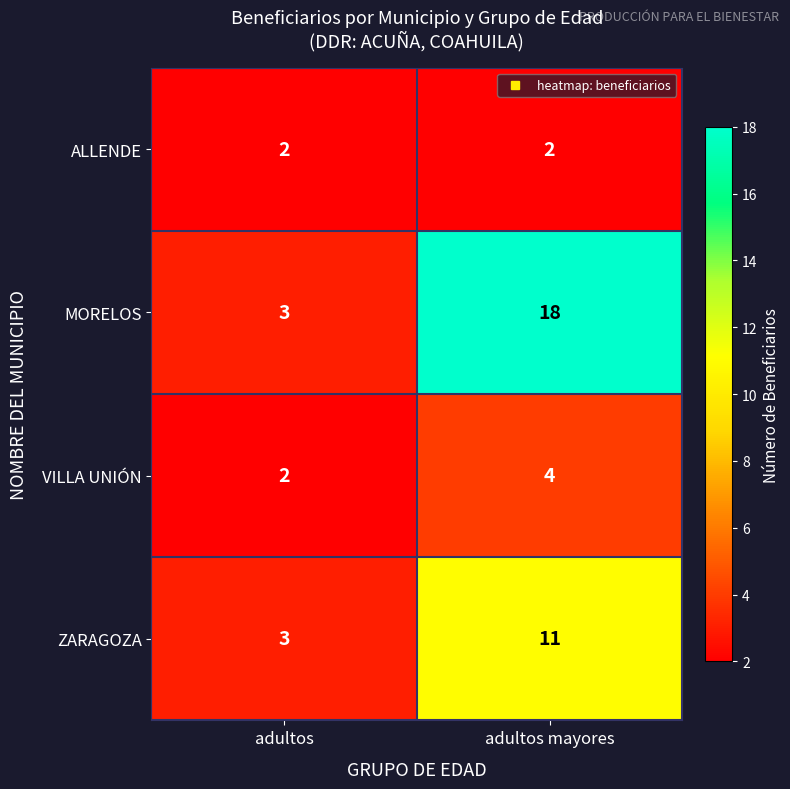

Between adultos and adultos mayores, which series saw the biggest shift?

MORELOS